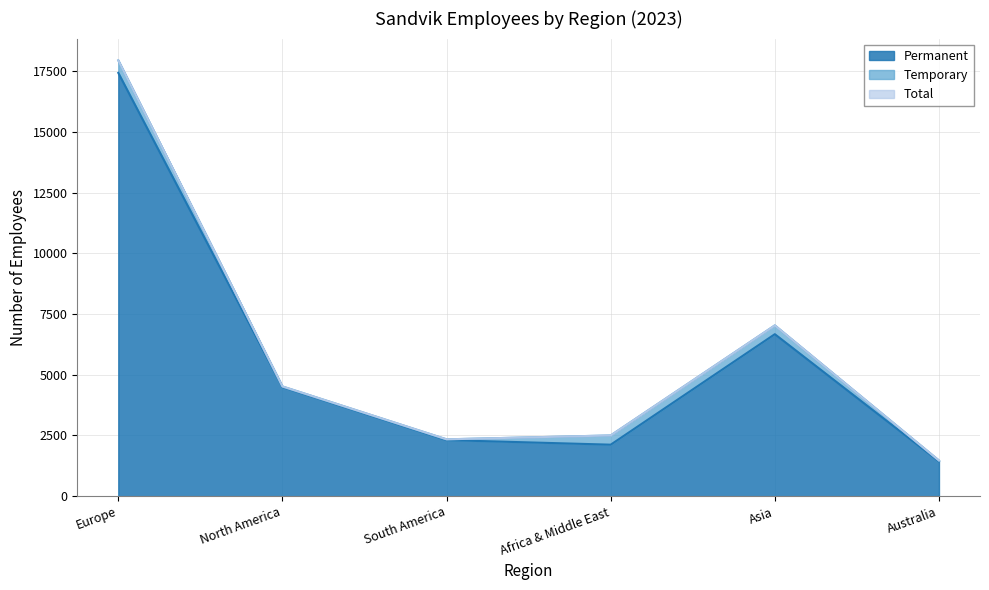

How many categories are shown in the chart?

6